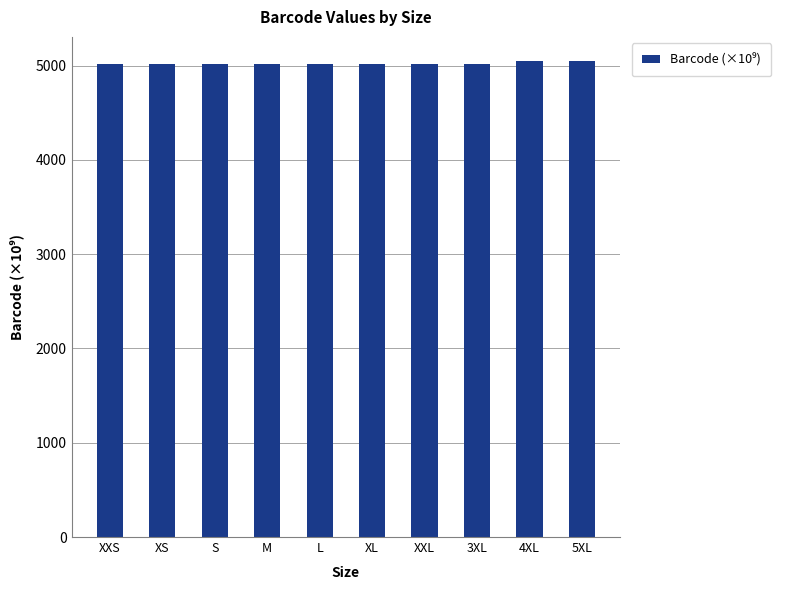

What is the sum of the values at M and 5XL?

10072.0